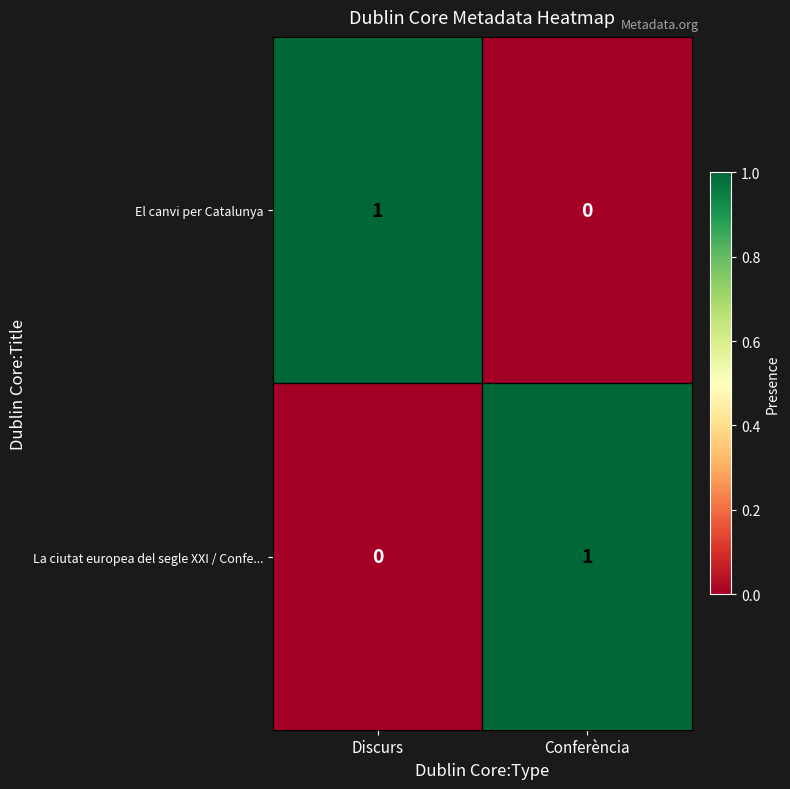

Is it true that La ciutat europea del segle XXI / Confe... equals 1 at Discurs?

False